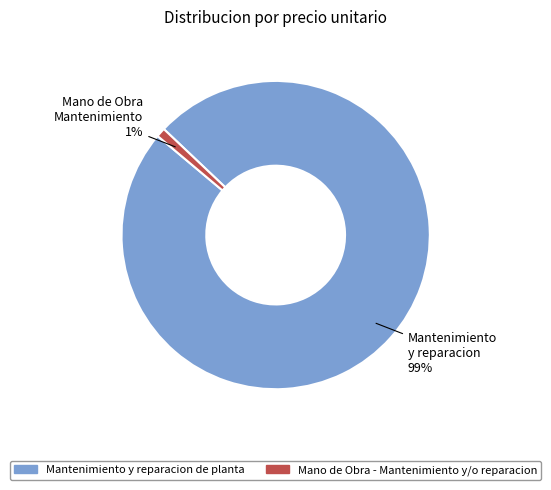

What is the largest slice in the pie chart?

Mantenimiento y reparacion de planta